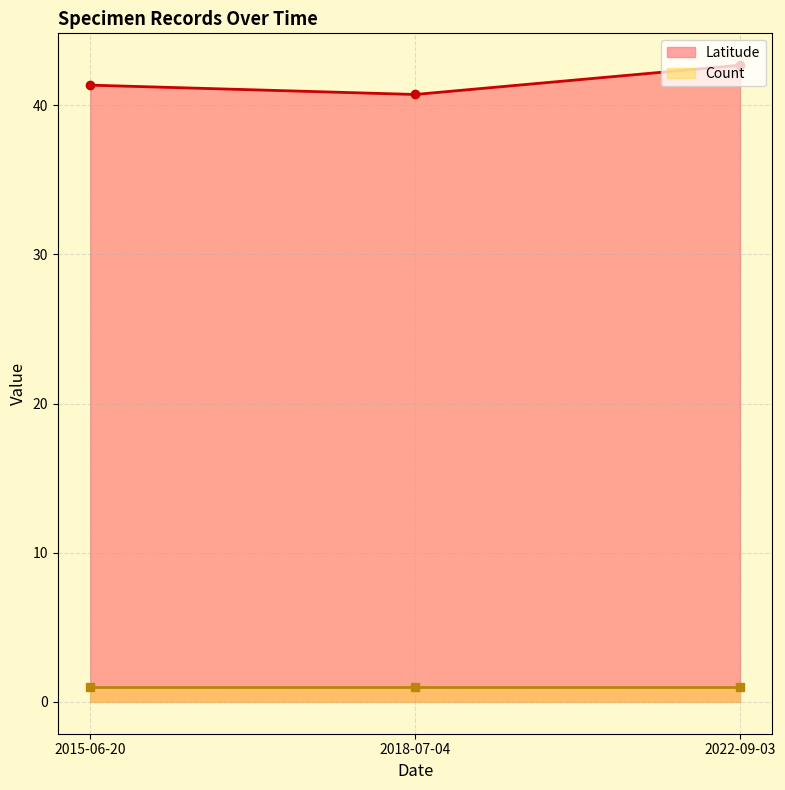

What position from the right is 2015-06-20?

3